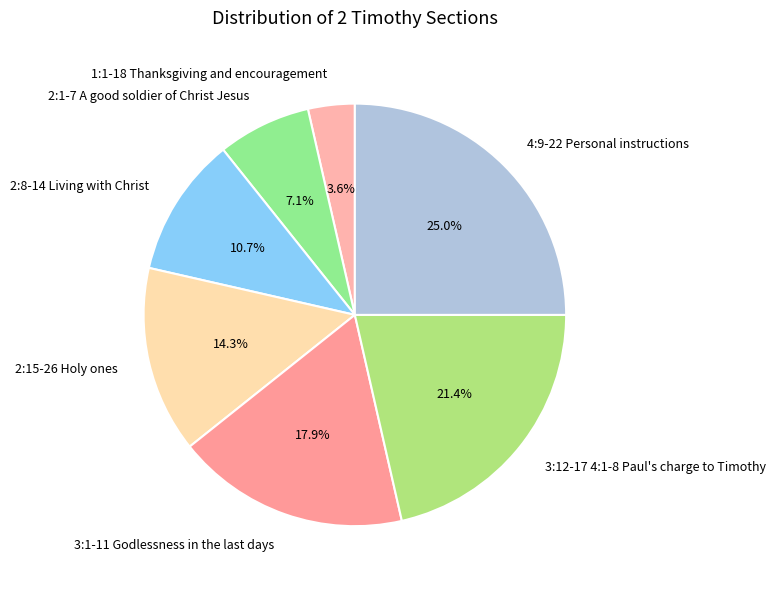

To the nearest percent, what is the average slice percentage?

14%